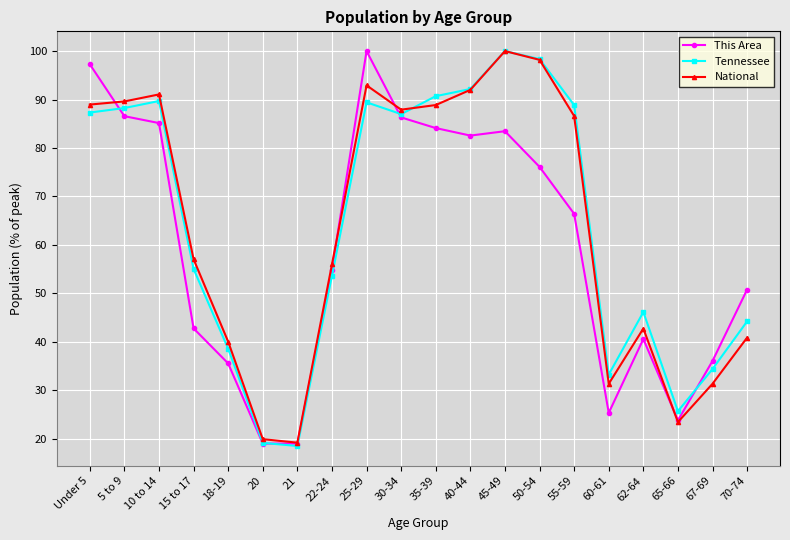

Is it true that Tennessee equals 89.7 at 10 to 14?

True